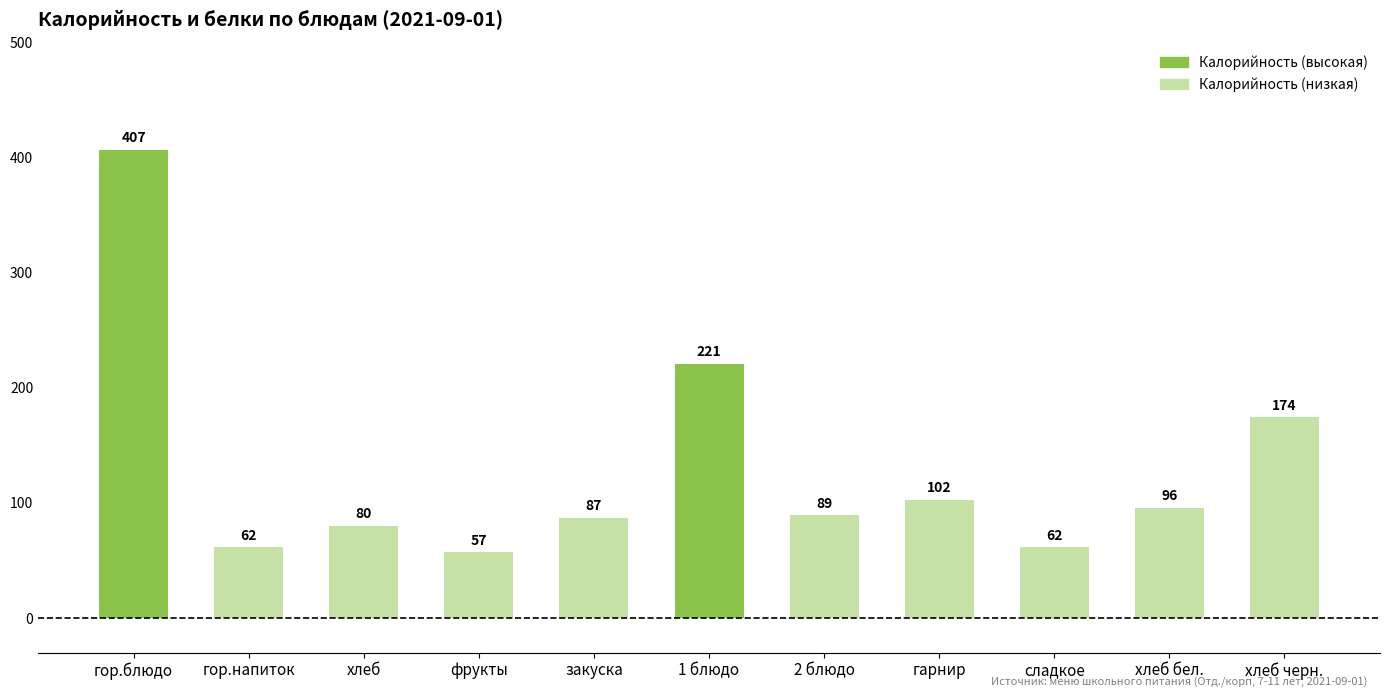

The value at 2 блюдо is 126.7. True or false?

False